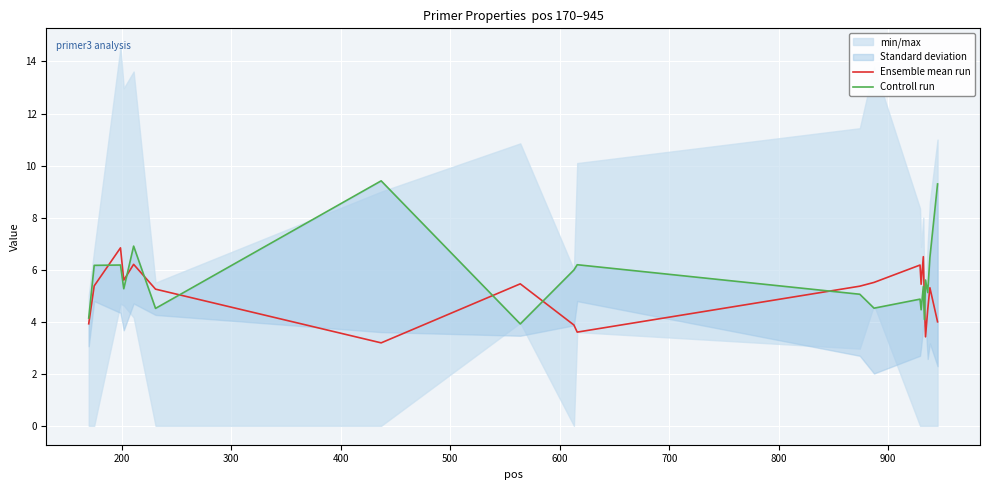

What is the difference between the maximum and minimum values in the Ensemble mean run series?

3.7